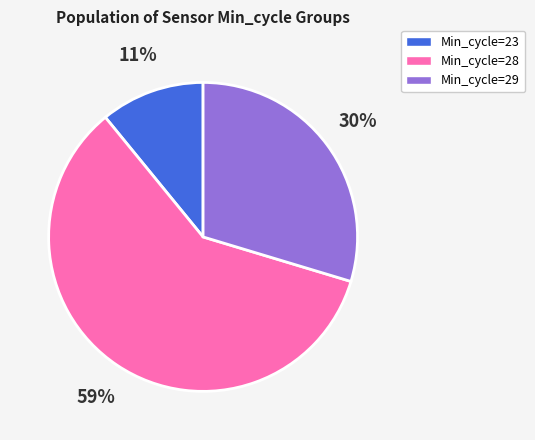

To the nearest percent, what is the average slice percentage?

33%